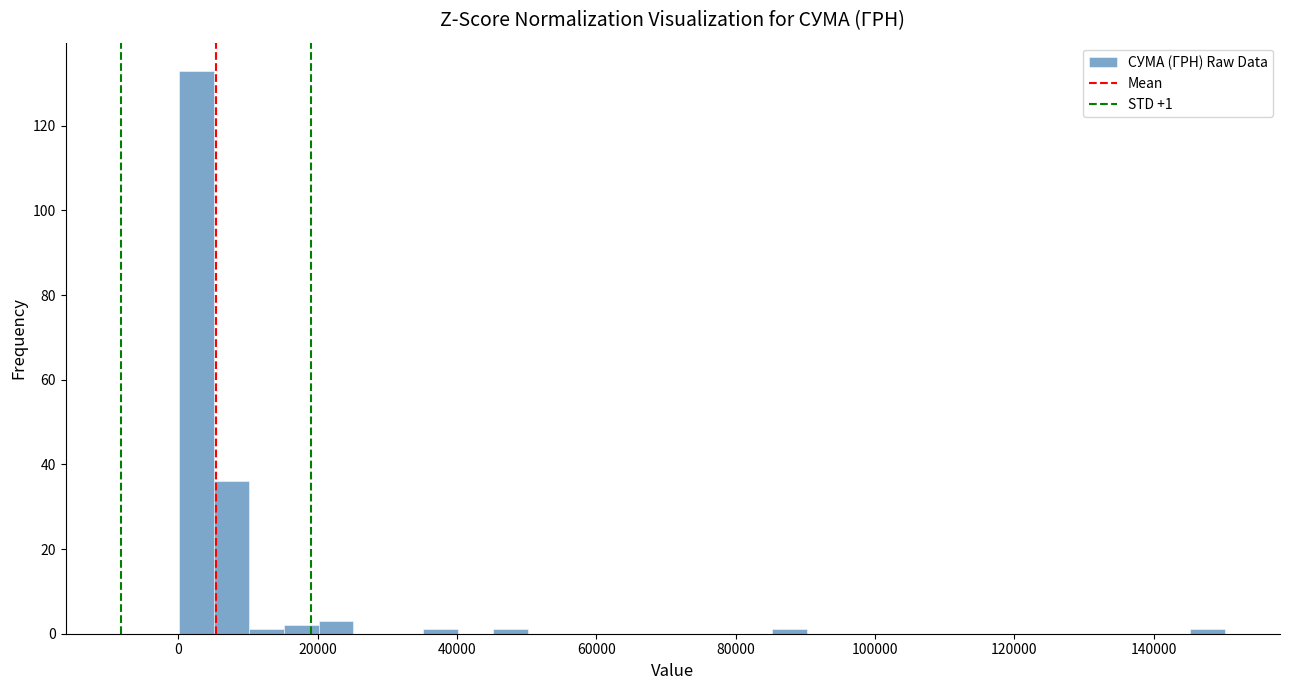

Around what value on the x-axis is the tallest bar? Give the approximate position of its centre, as read against the axis.

2000